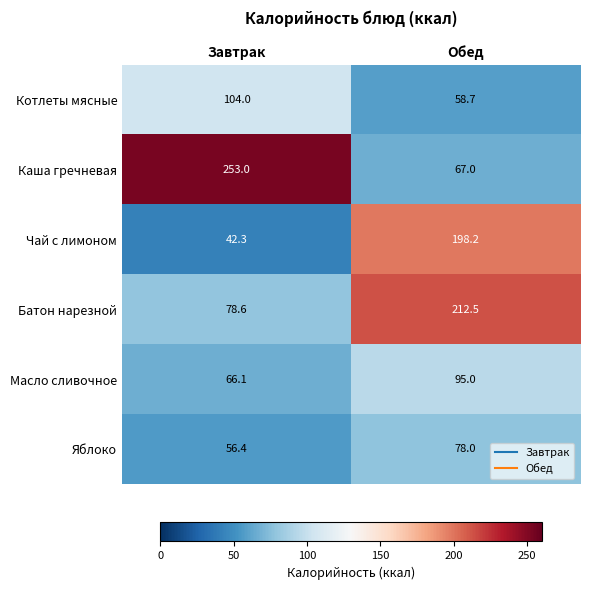

What is the sum of the Каша гречневая values at Обед and Завтрак?

320.0